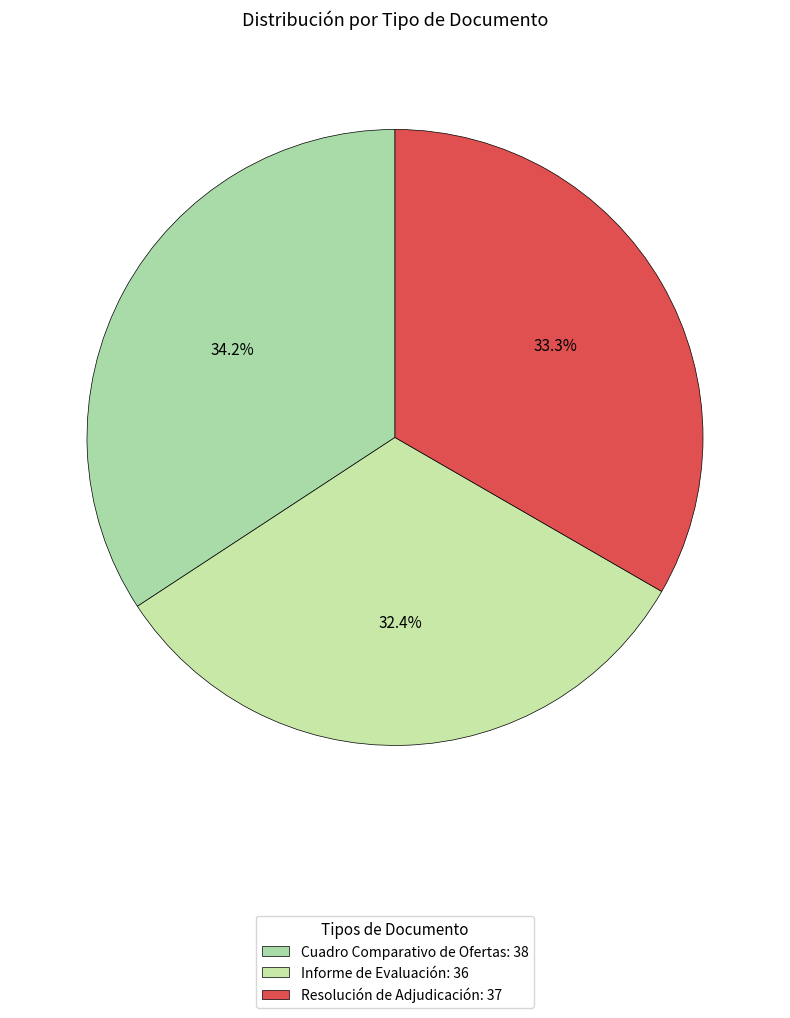

How many slices are in this pie chart?

3